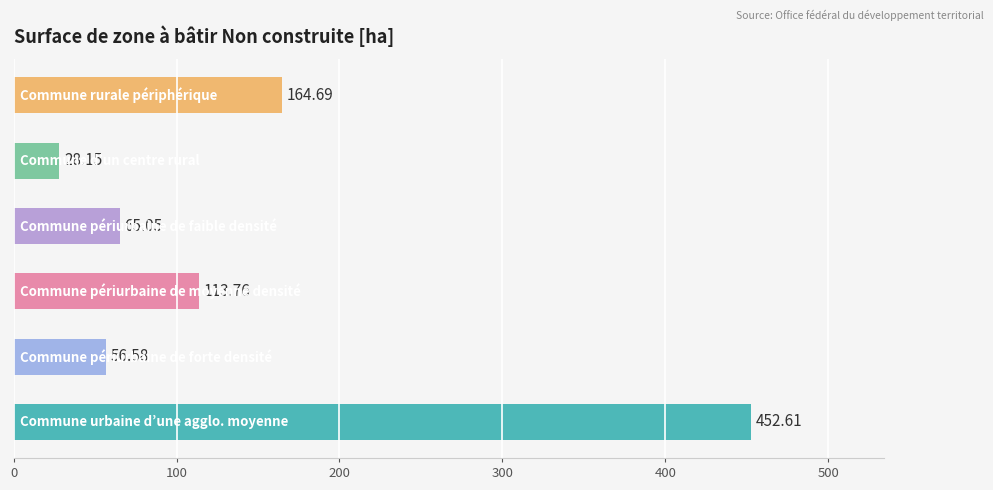

What is the difference between the second highest and second lowest values?

108.1